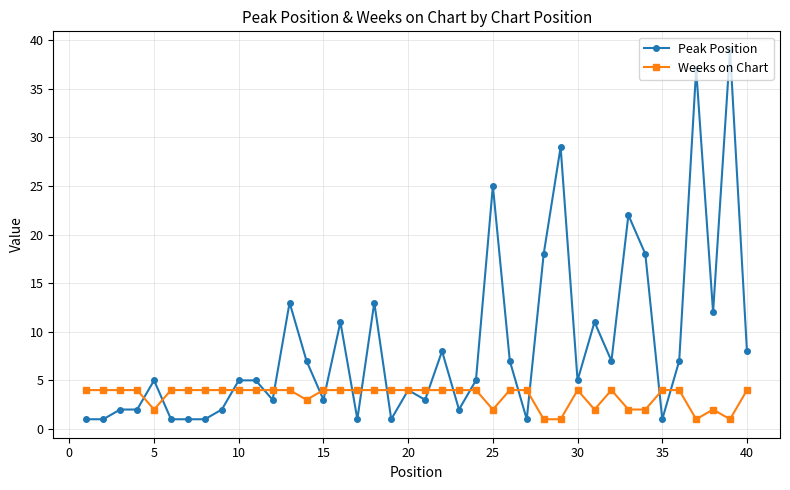

Is this an area chart (filled region under the line)?

No